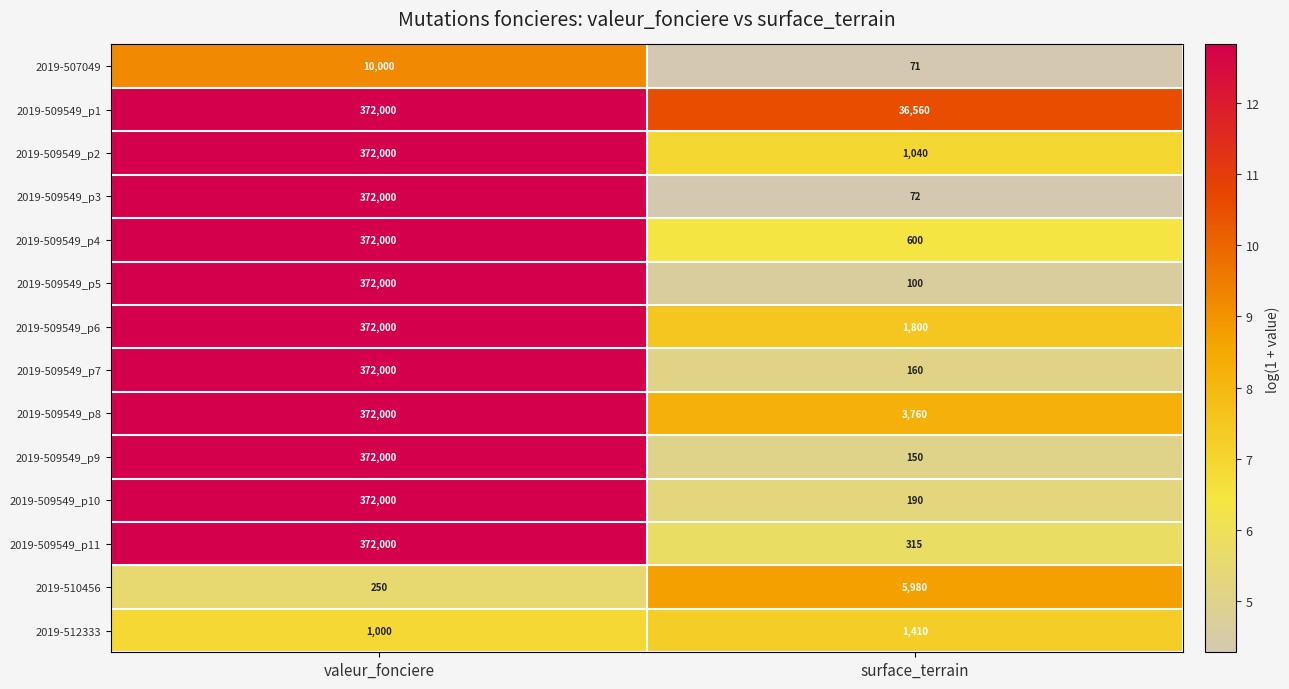

The 2019-507049 series shows 42 at surface_terrain. True or false?

False